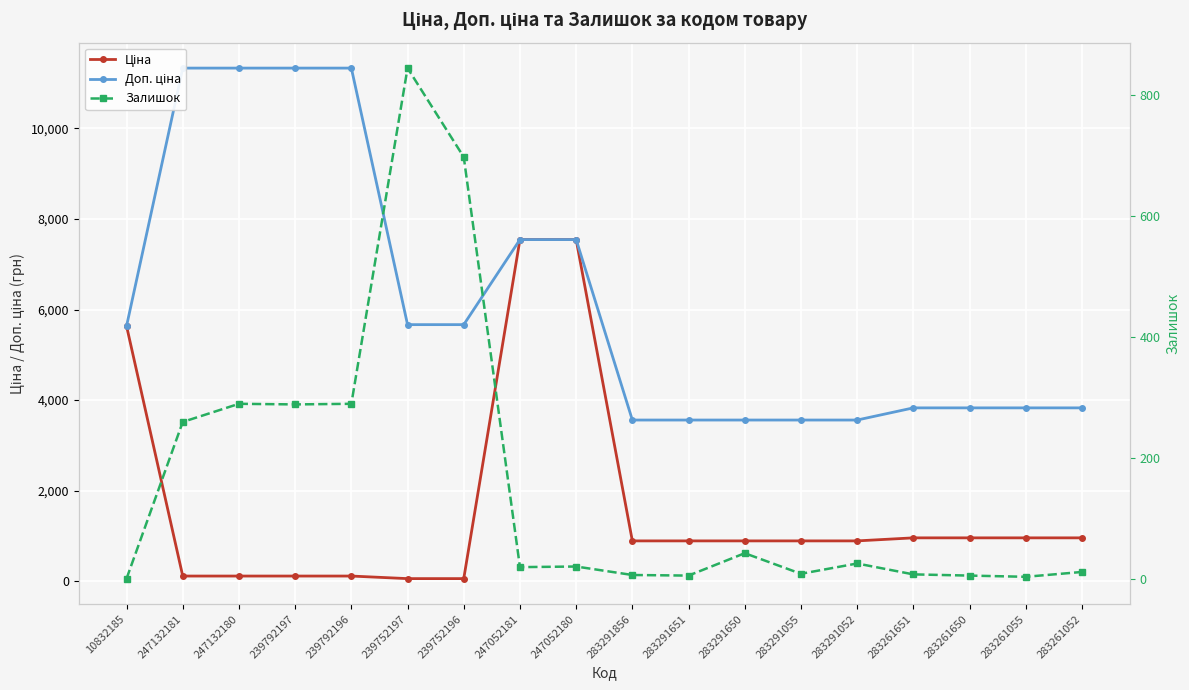

Which series has the widest spread of values?

Доп. ціна